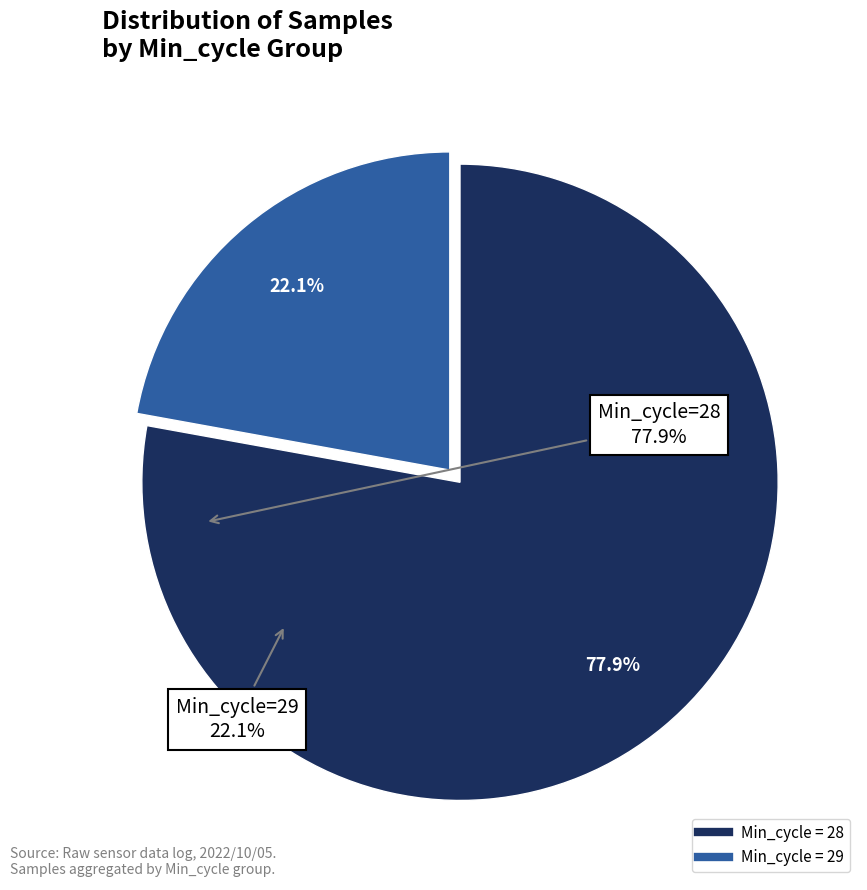

Is there a majority slice in this chart?

Yes